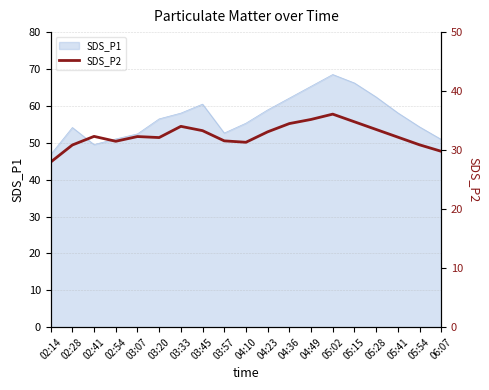

Where is the data nearest to the value 32?

03:20